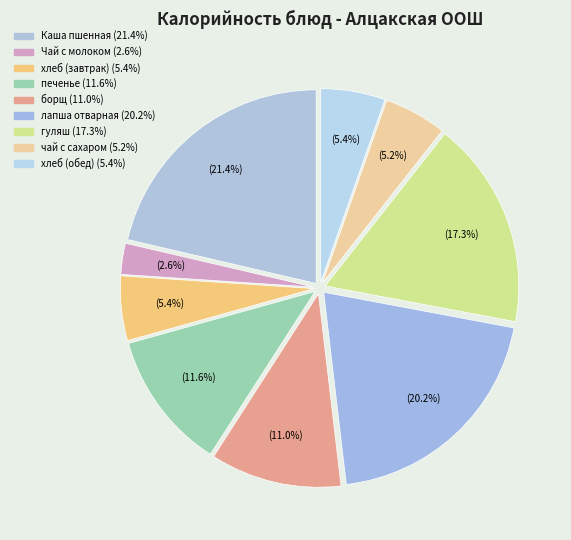

How many slices are in this pie chart?

9